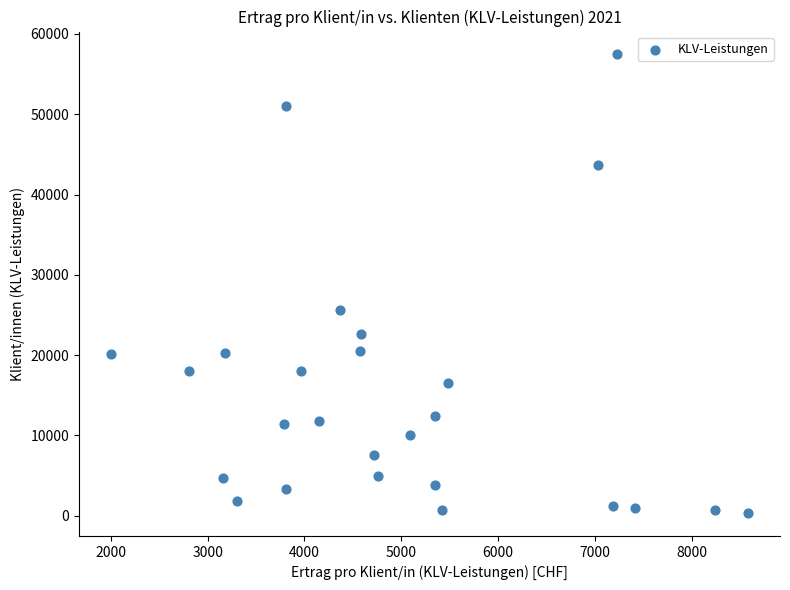

What is the range of Y values (max minus min)?

57096